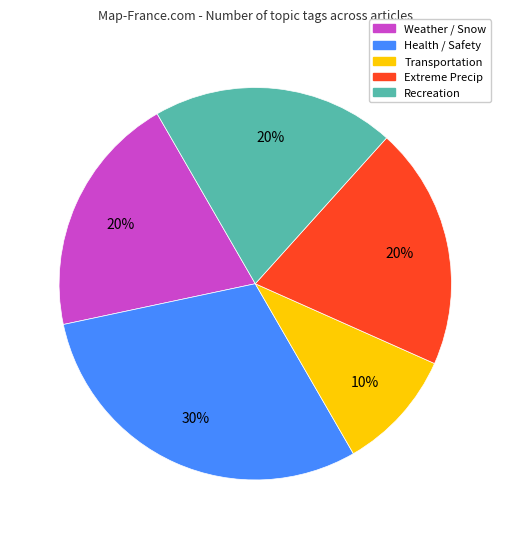

To the nearest percent, what is the average slice percentage?

20%